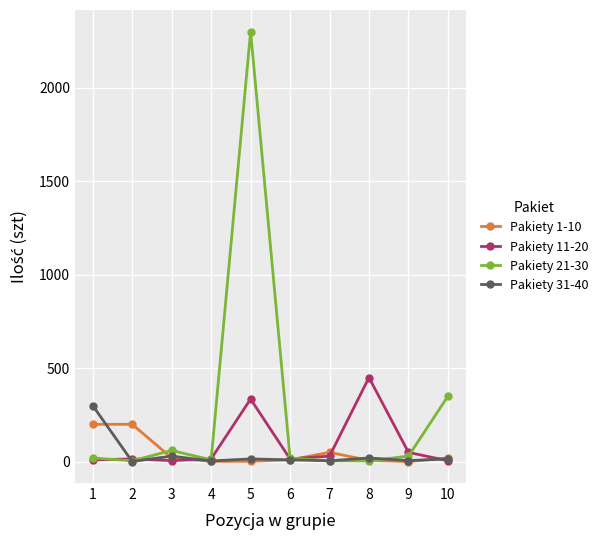

What are all the series names shown in the legend?

Pakiety 1-10, Pakiety 11-20, Pakiety 21-30, Pakiety 31-40